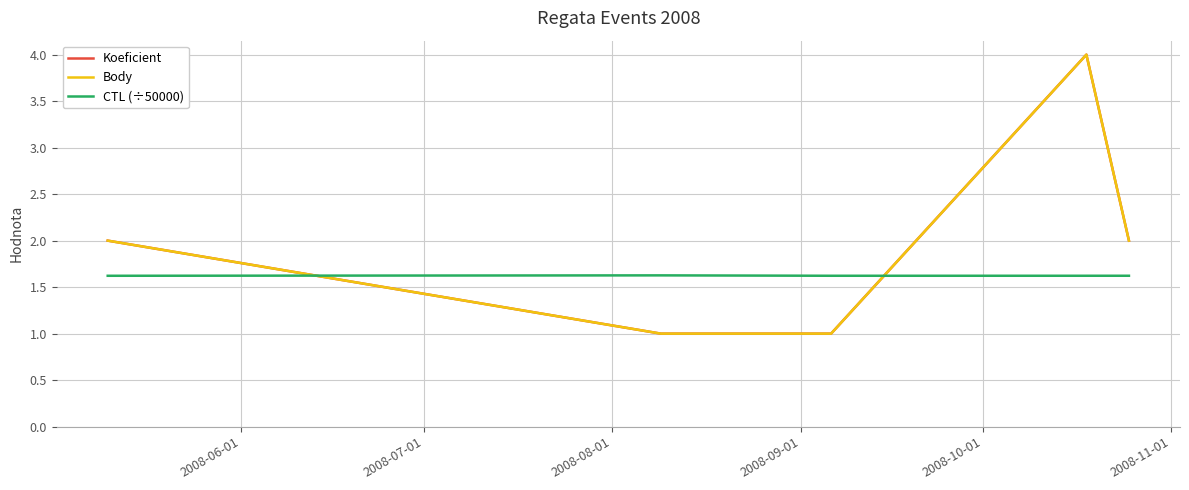

True or false: Koeficient has more than 1 interior local peaks.

False